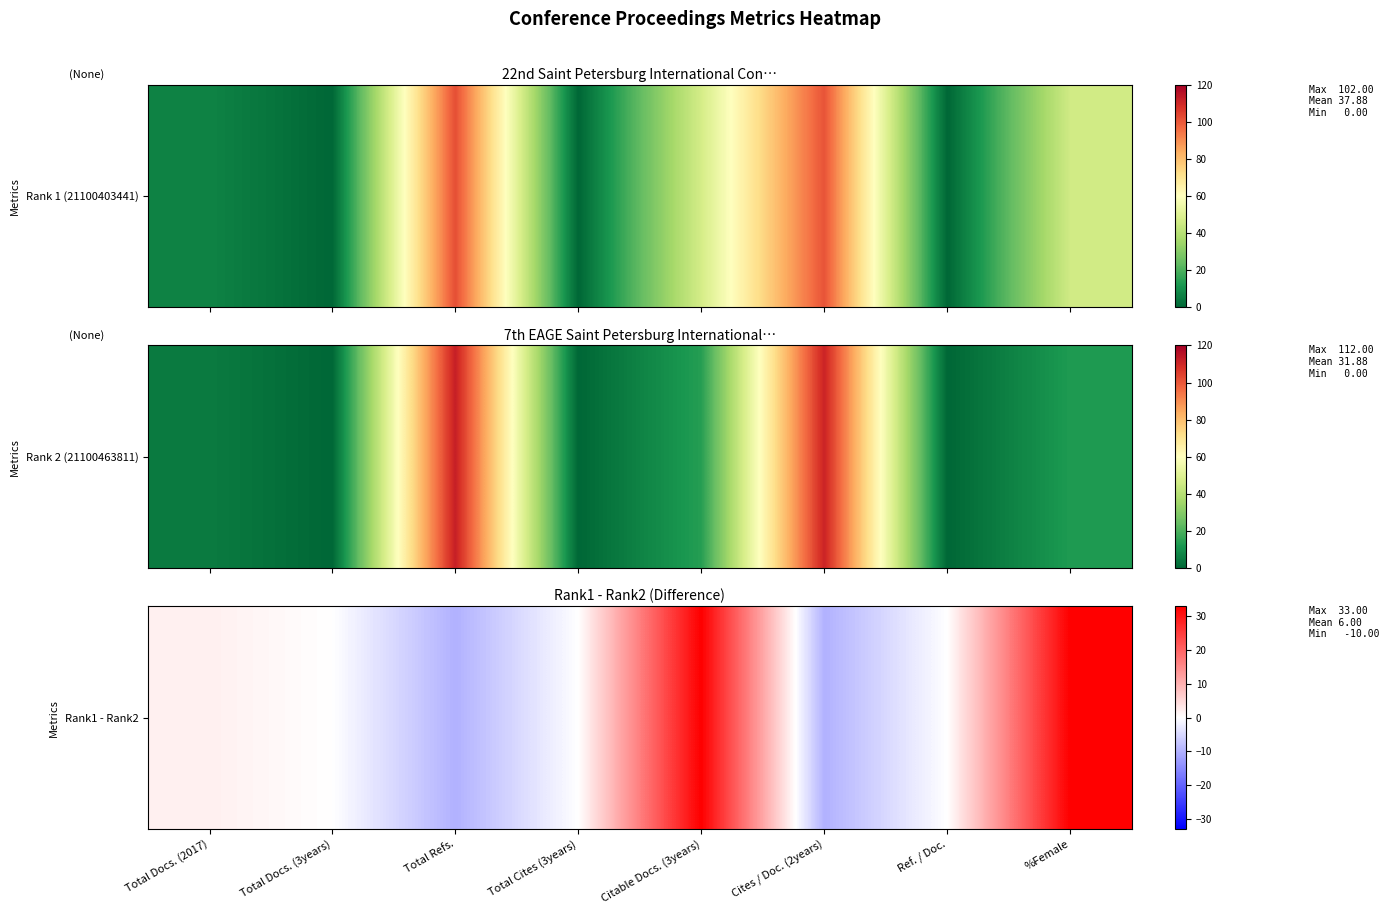

Reading right to left, list all the values displayed in this chart.

33	0	-10	33	0	-10	0	2